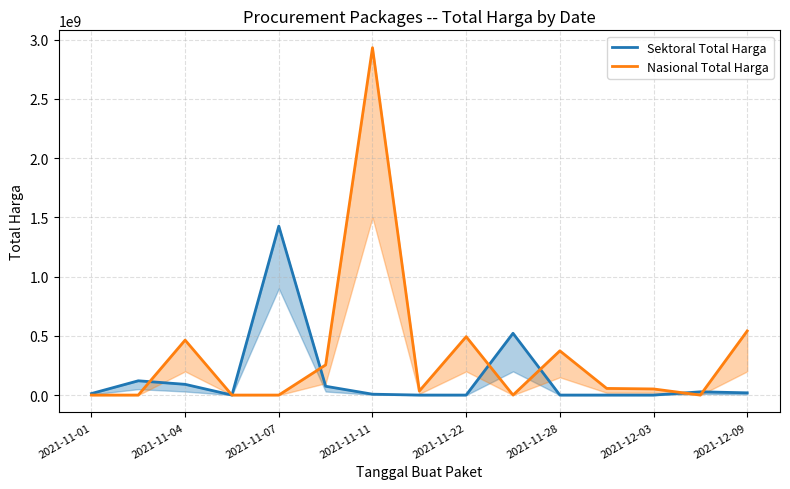

List the series in order of their peak value, lowest first.

Sektoral Total Harga, Nasional Total Harga